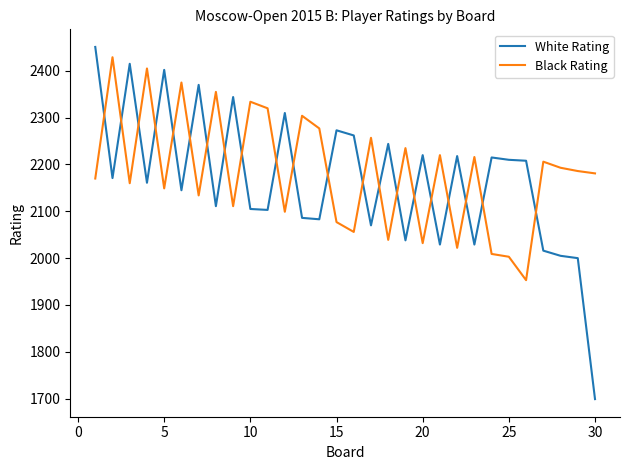

What is the difference between the maximum and minimum values in the White Rating series?

752